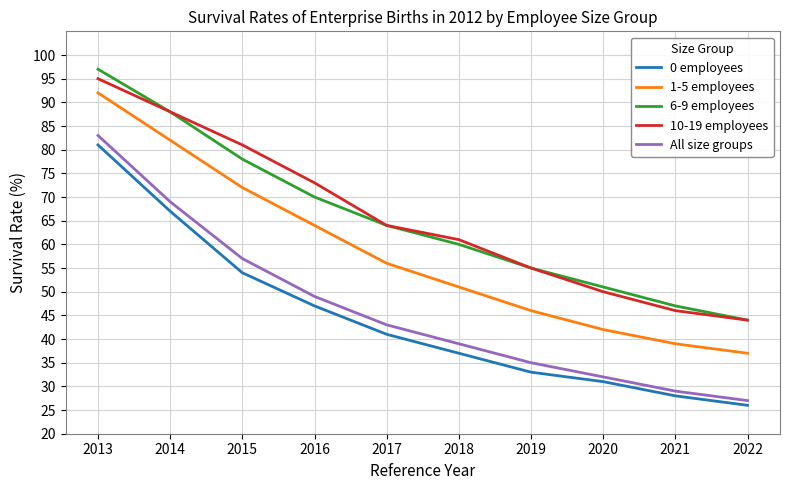

Which series has the widest spread of values?

All size groups